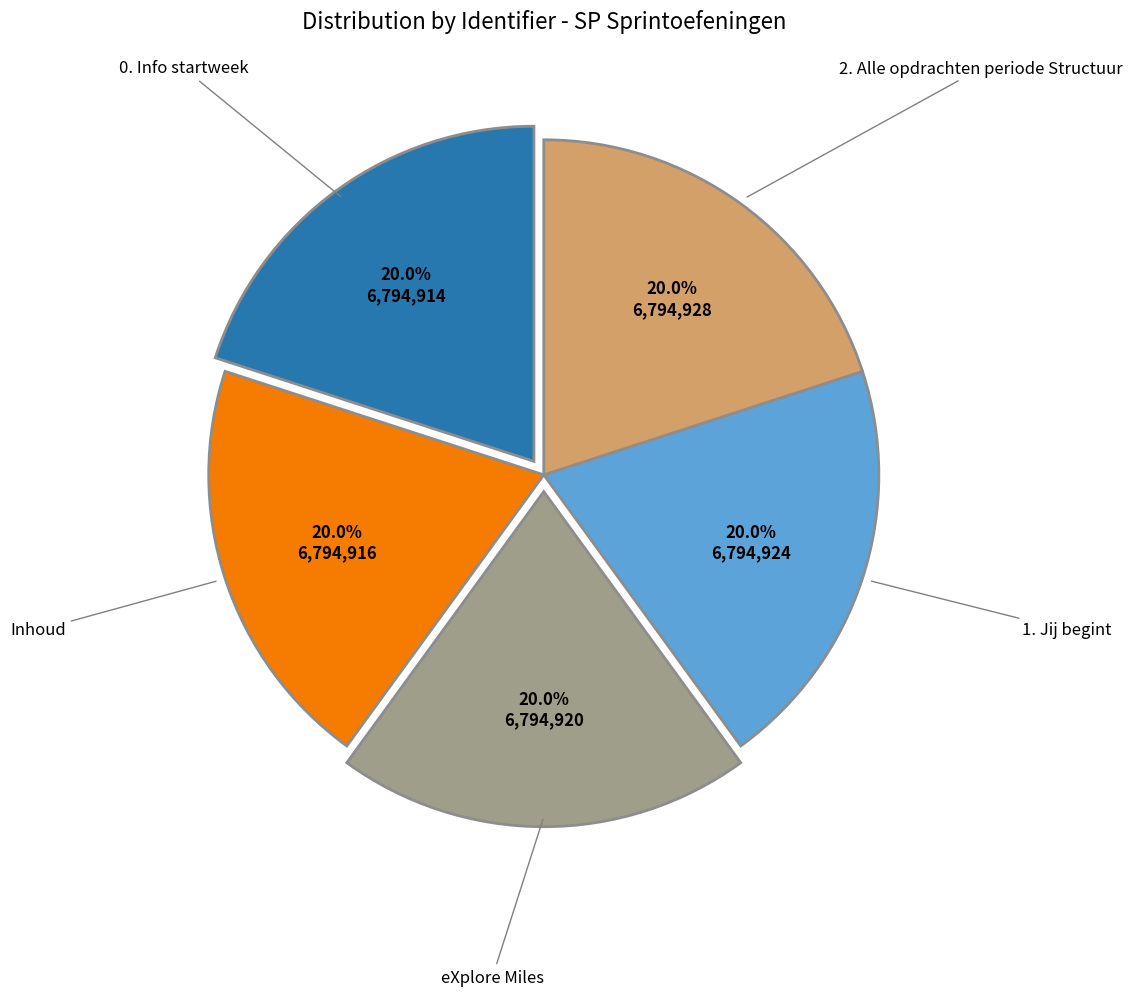

Is it true that eXplore Miles is 20% of the pie?

True